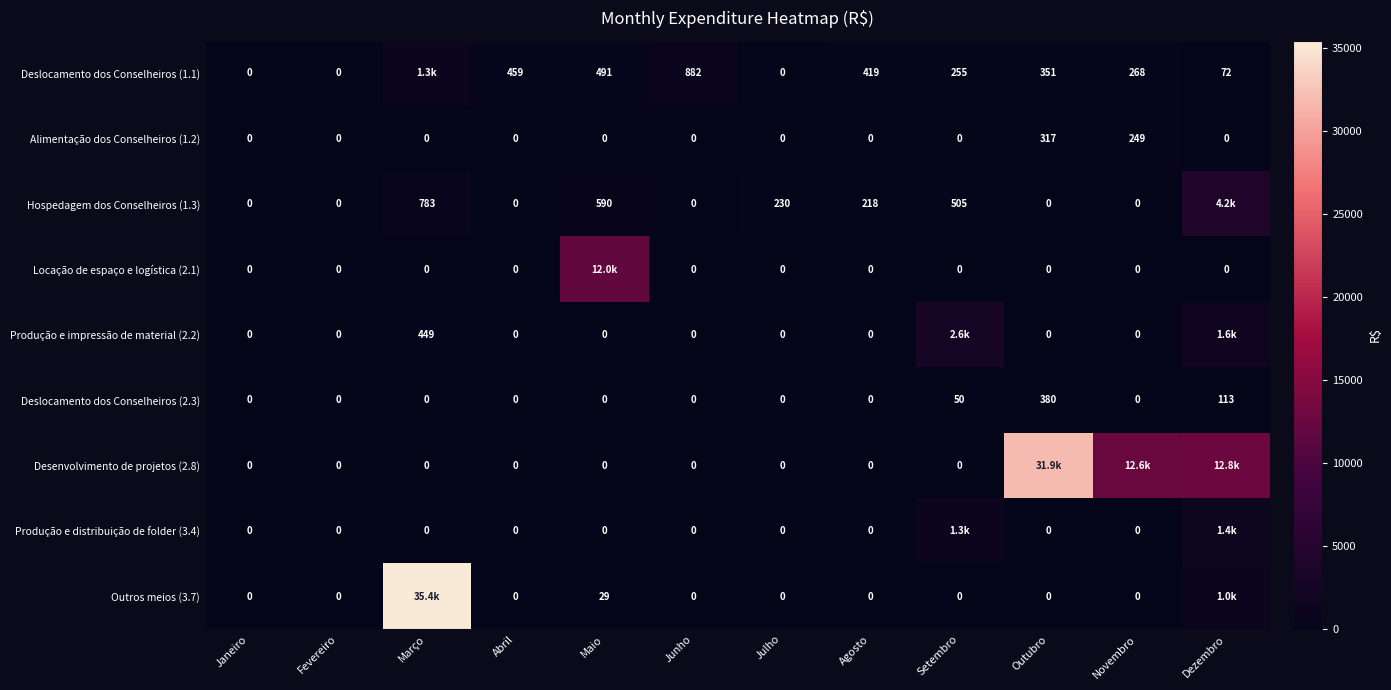

At which label does Alimentação dos Conselheiros (1.2) reach its peak?

Outubro